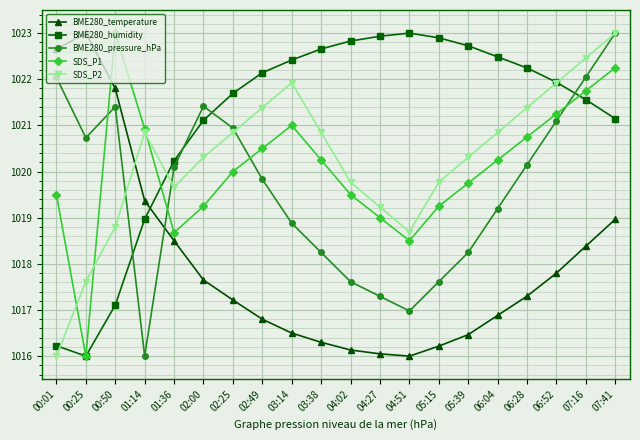

What is the maximum value for BME280_pressure_hPa?

1023.0